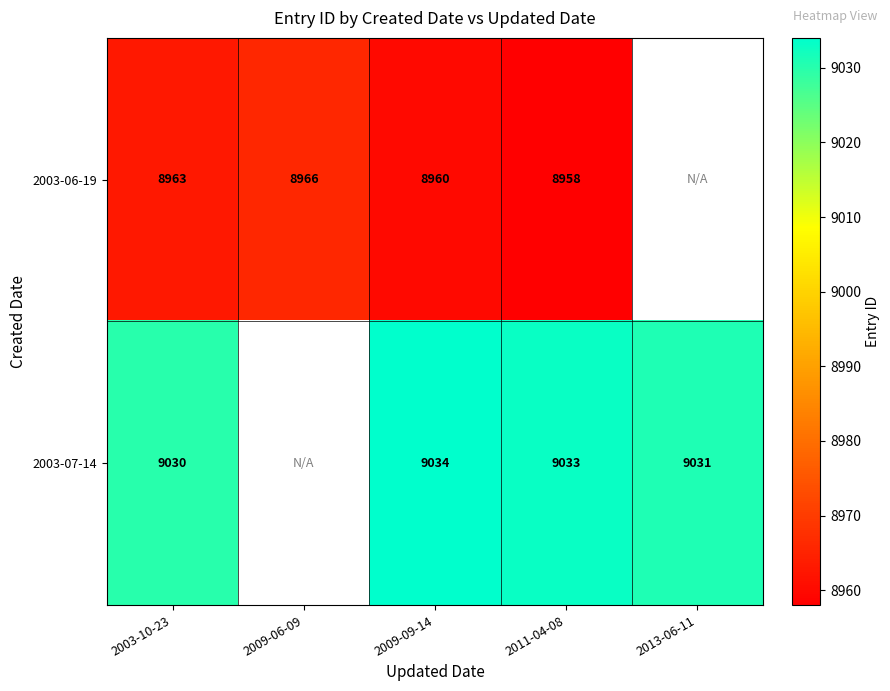

Rank the series at 2011-04-08 from lowest to highest value.

2003-06-19, 2003-07-14